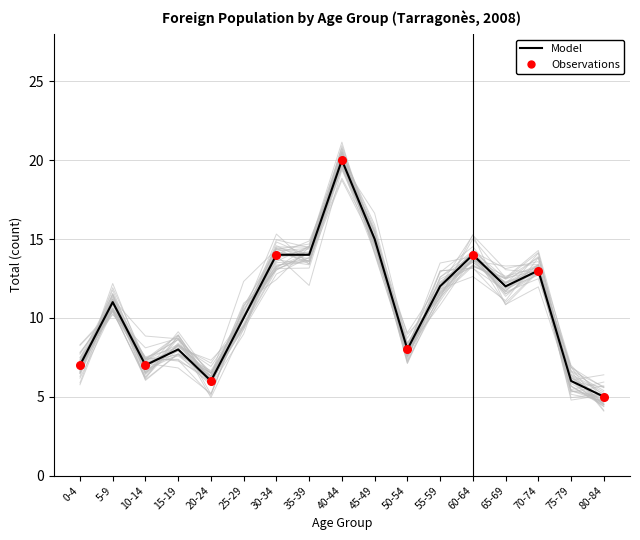

Is the value of Total at 20-24 greater than the value of % of the population at 30-34?

No